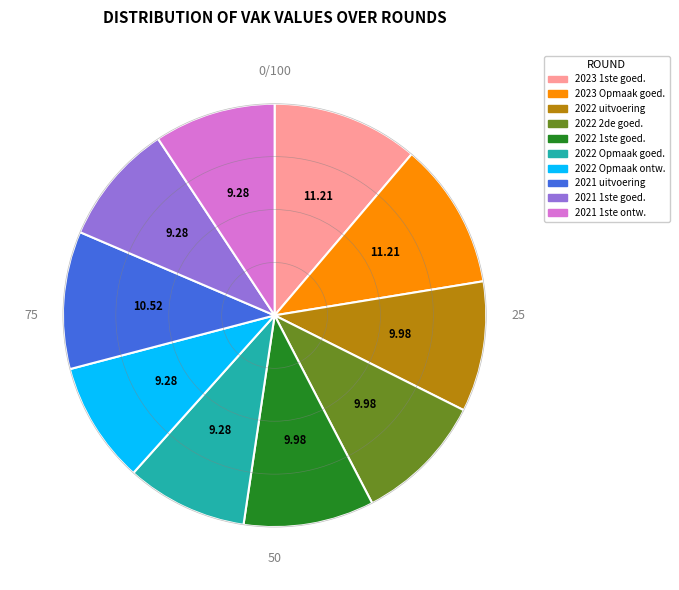

Is there a majority slice in this chart?

No